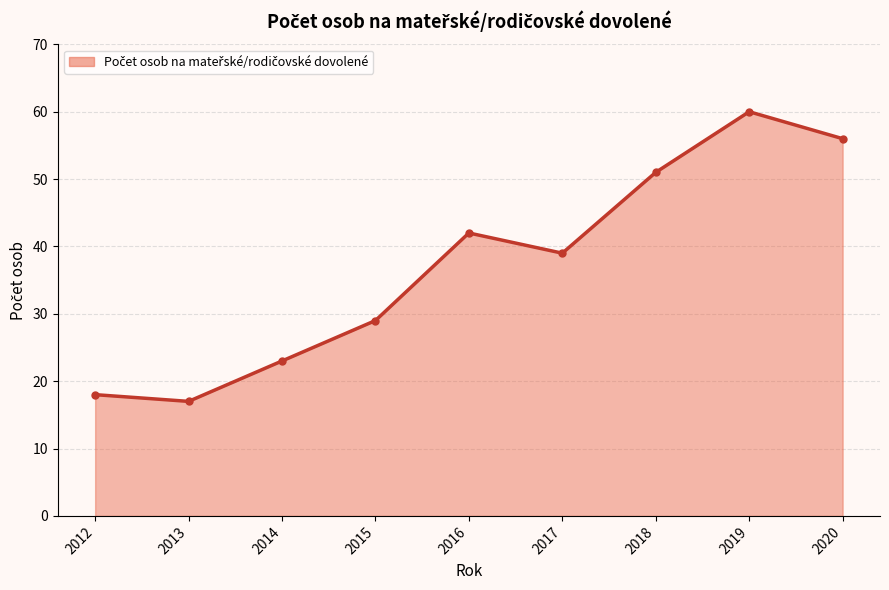

What is the sum of the values at 2017 and 2019?

99